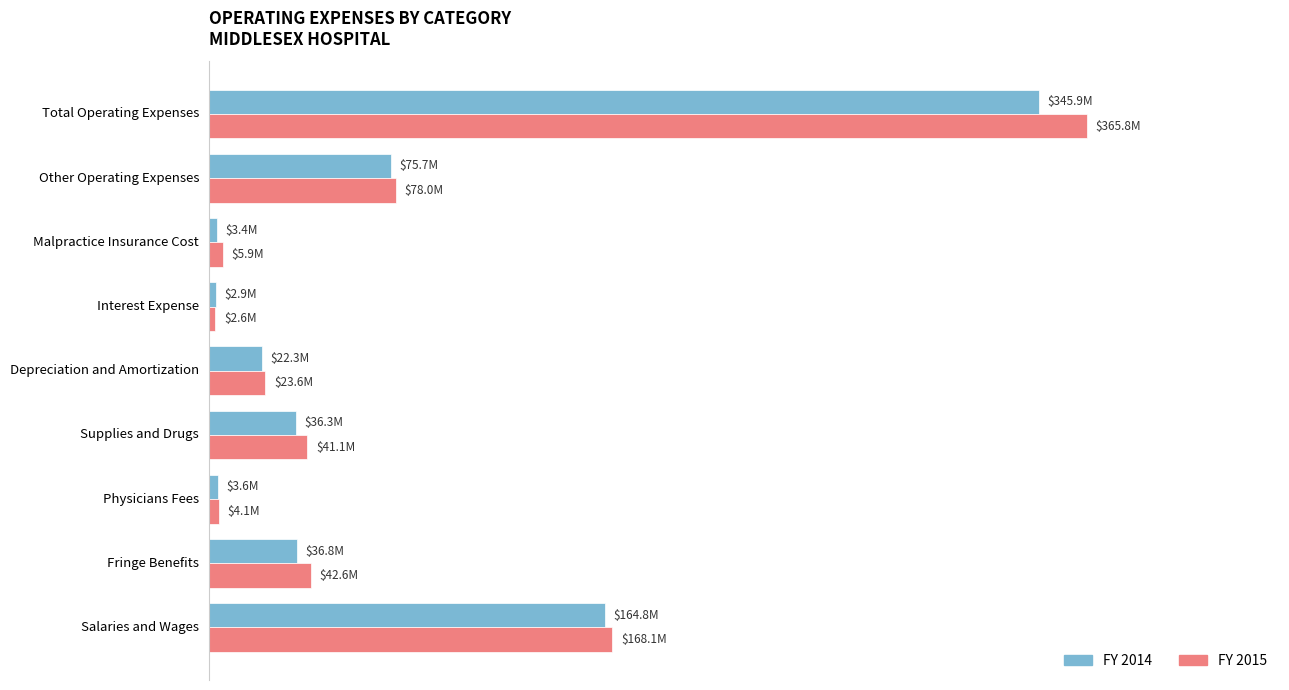

List the series in order of their peak value, lowest first.

FY 2014, FY 2015